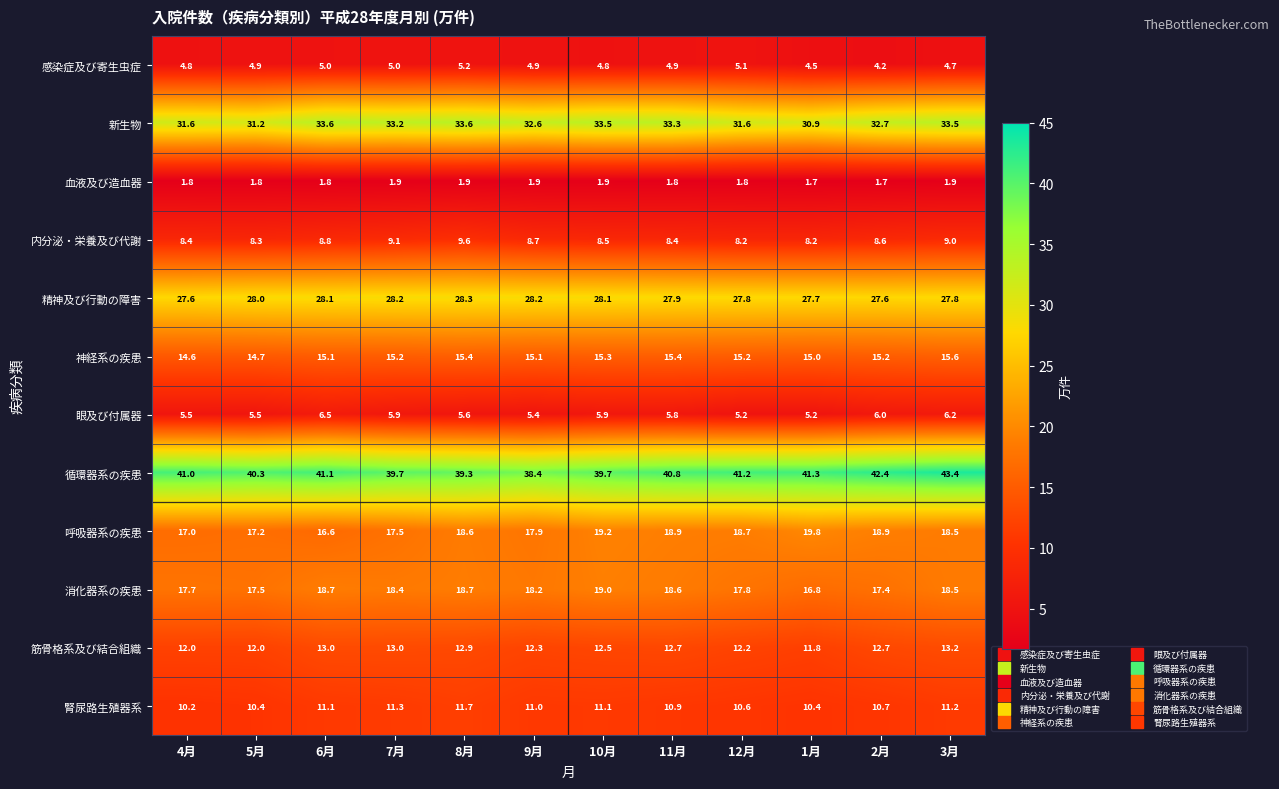

What is the average value of the 血液及び造血器 series?

1.8